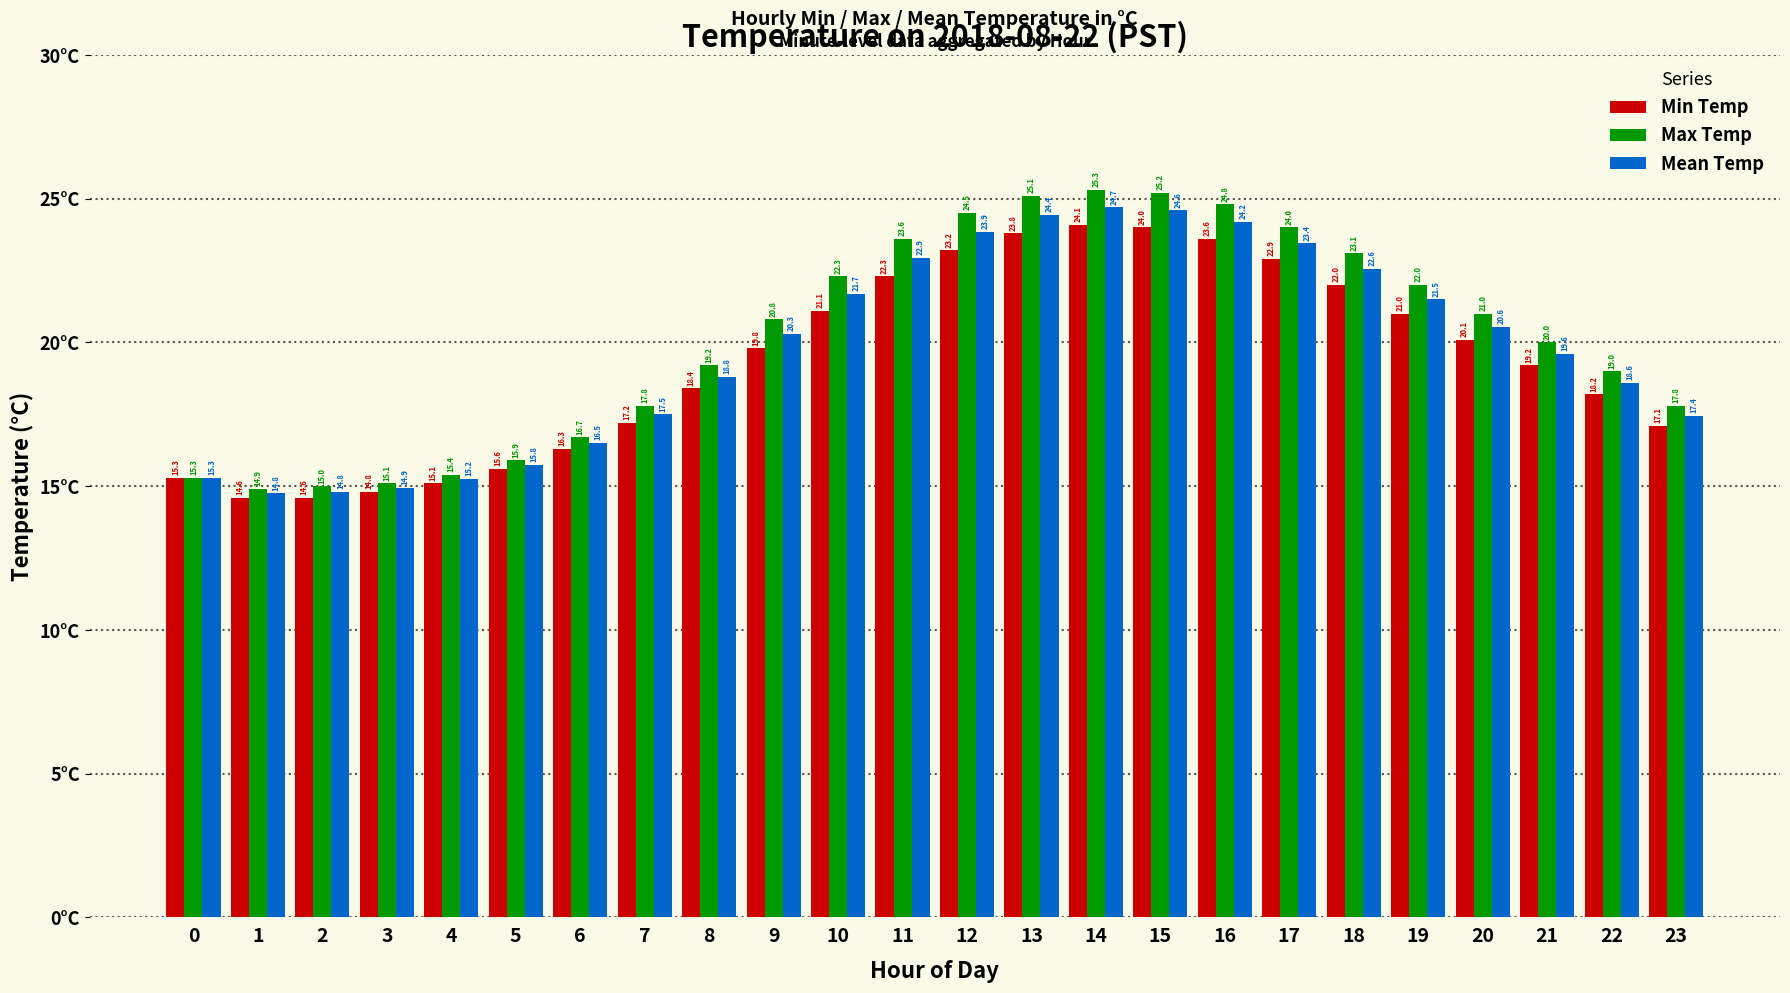

At which category is the sum across all series the highest?

14